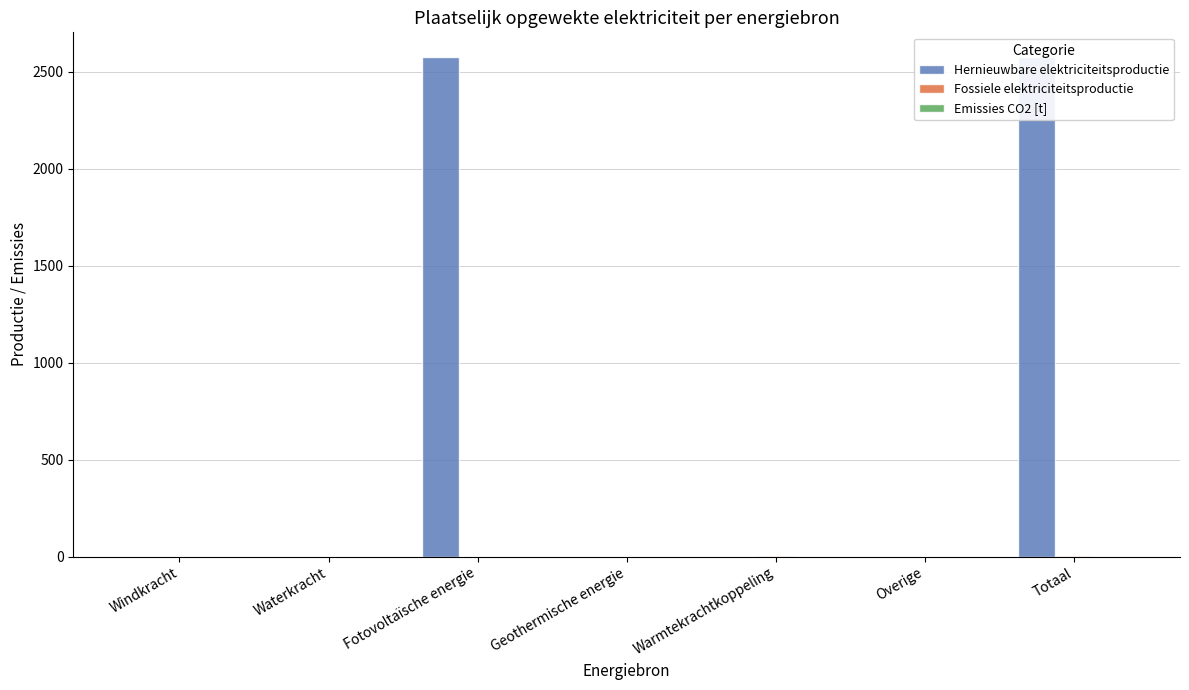

Between Waterkracht and Windkracht, which is larger?

Waterkracht